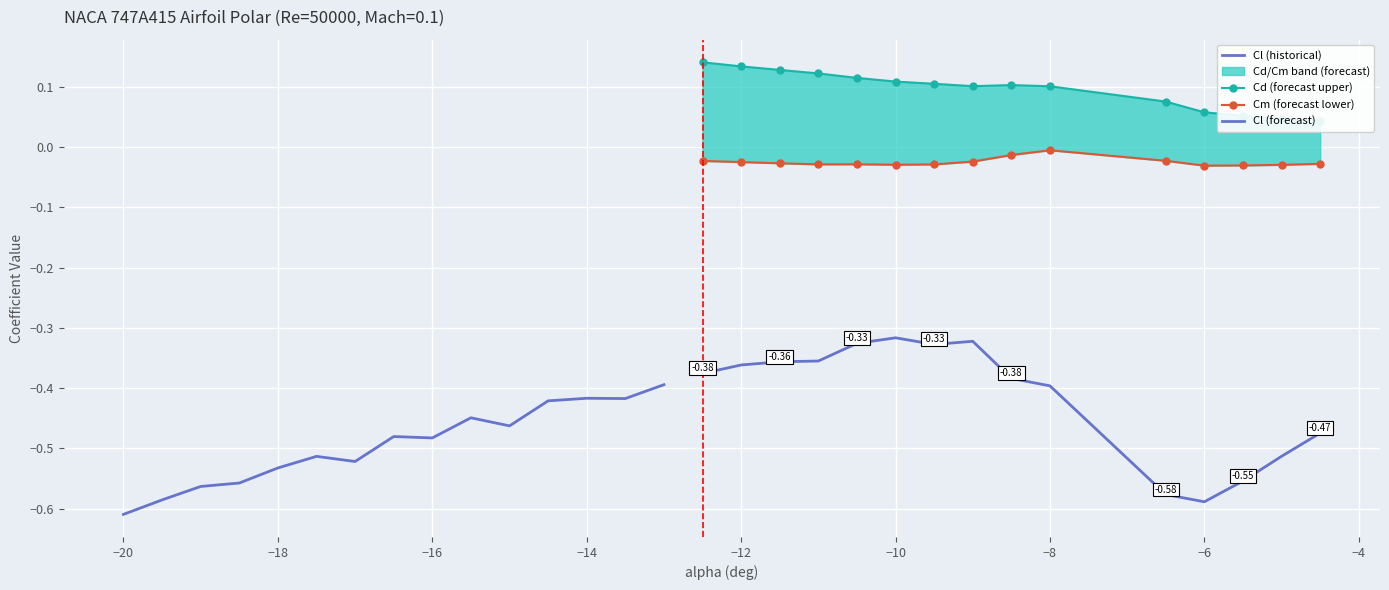

How many interior local valleys does the Cl (forecast) series have?

2